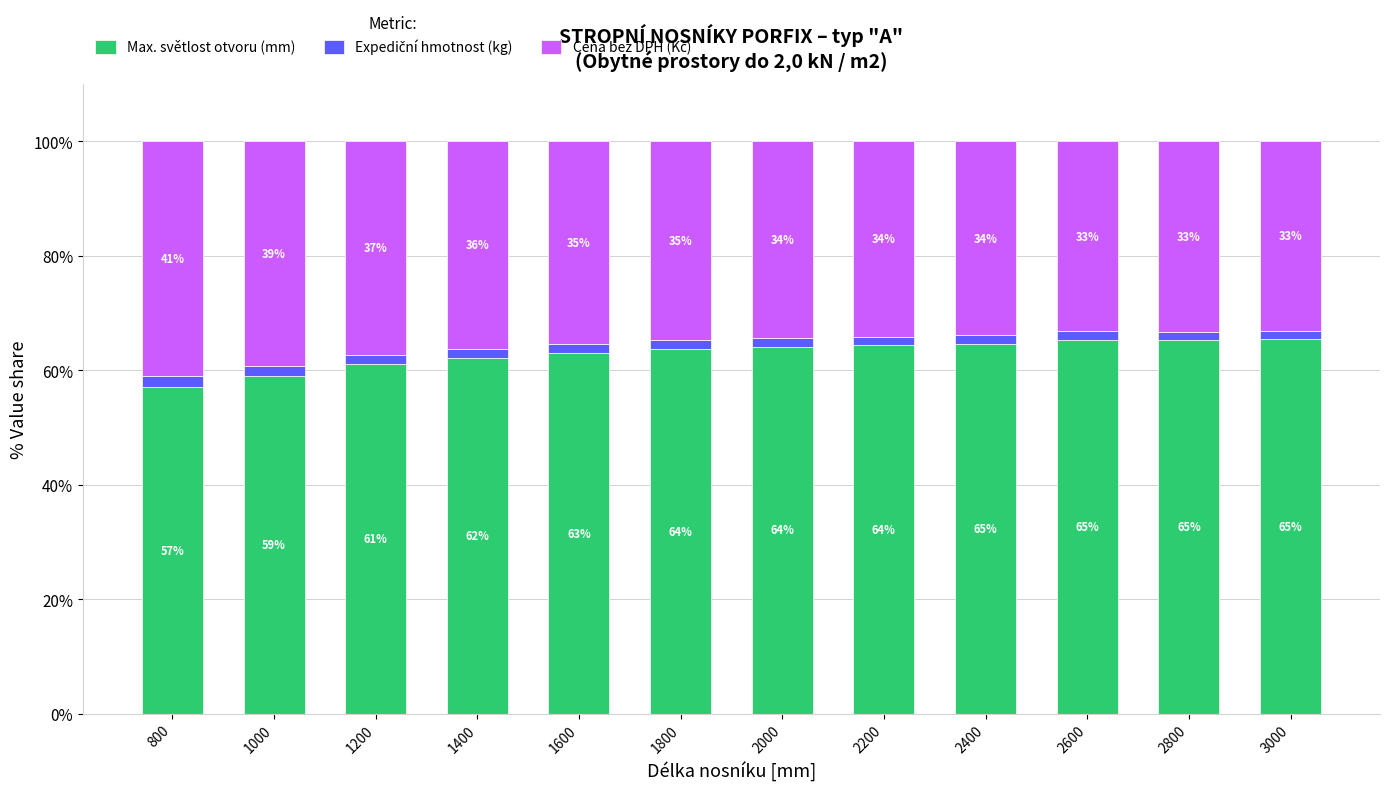

At which label does Max. světlost otvoru (mm) reach its peak?

3000